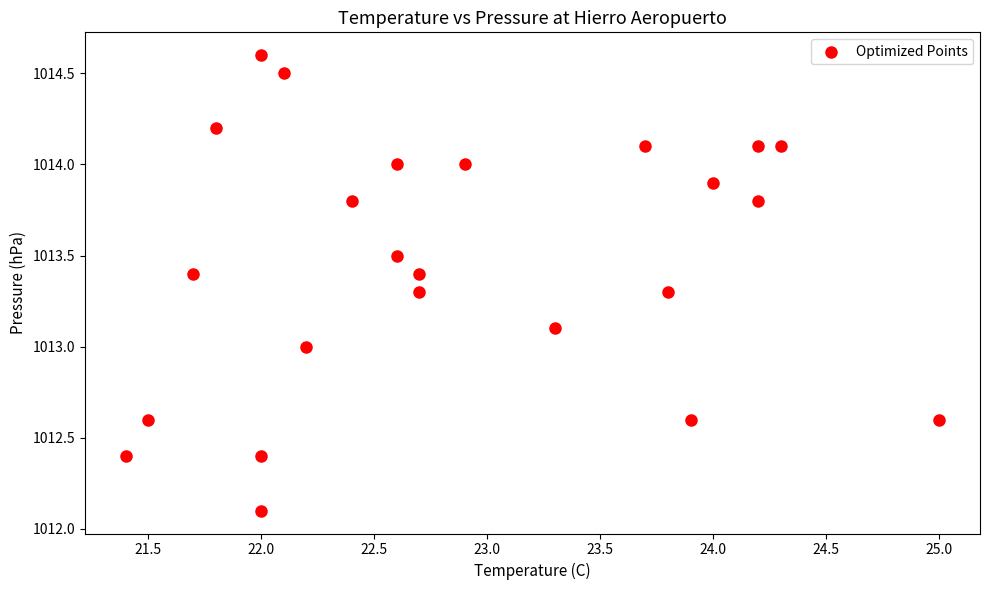

What is the range of X values (max minus min)?

3.6